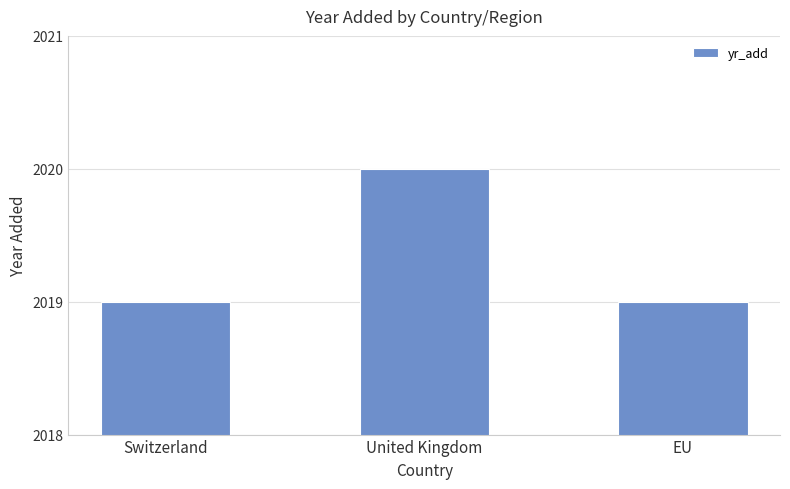

What is the label of the 1st bar from the left?

Switzerland